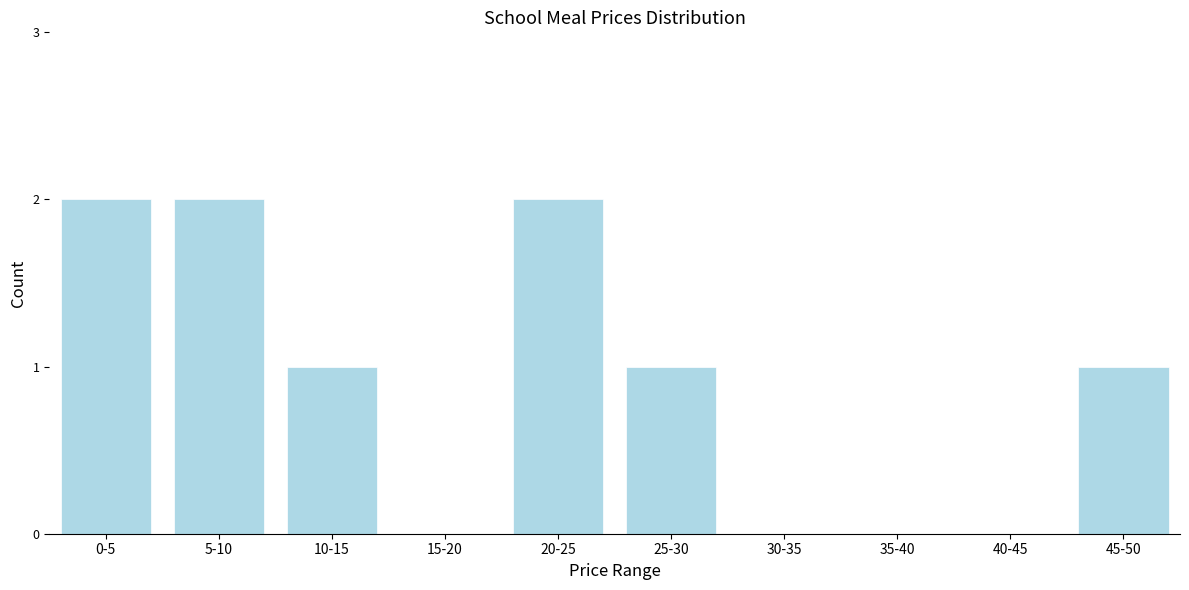

Reading left to right, extract all data points from this chart.

0-5=2	5-10=2	10-15=1	15-20=0	20-25=2	25-30=1	30-35=0	35-40=0	40-45=0	45-50=1